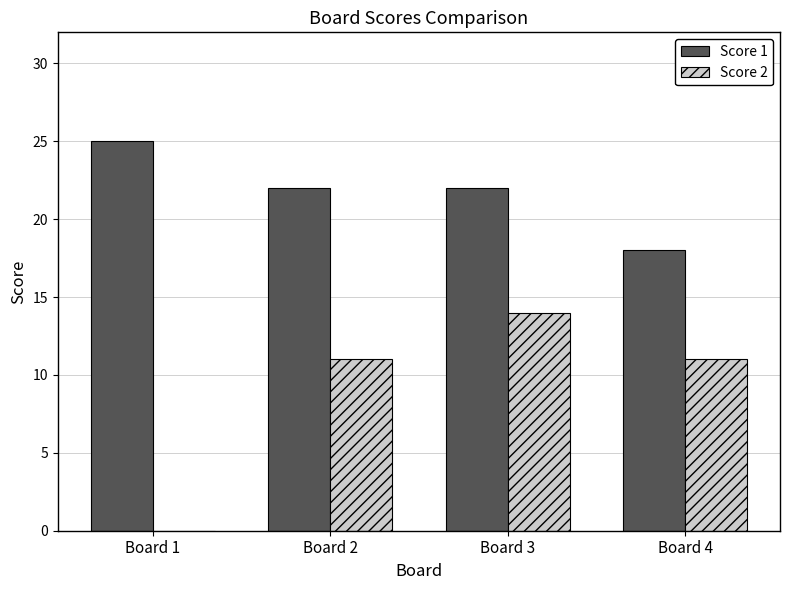

Are the bars horizontal?

No